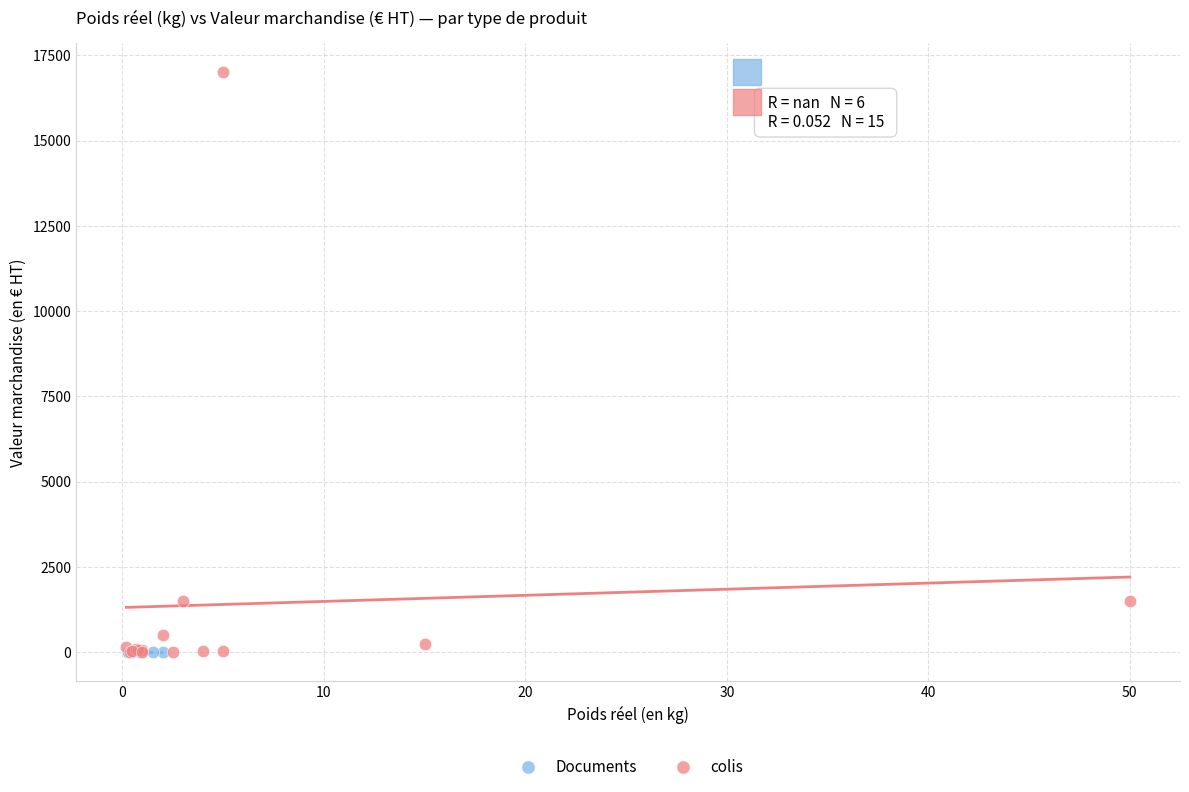

What are all the series names shown in the legend?

Documents, colis